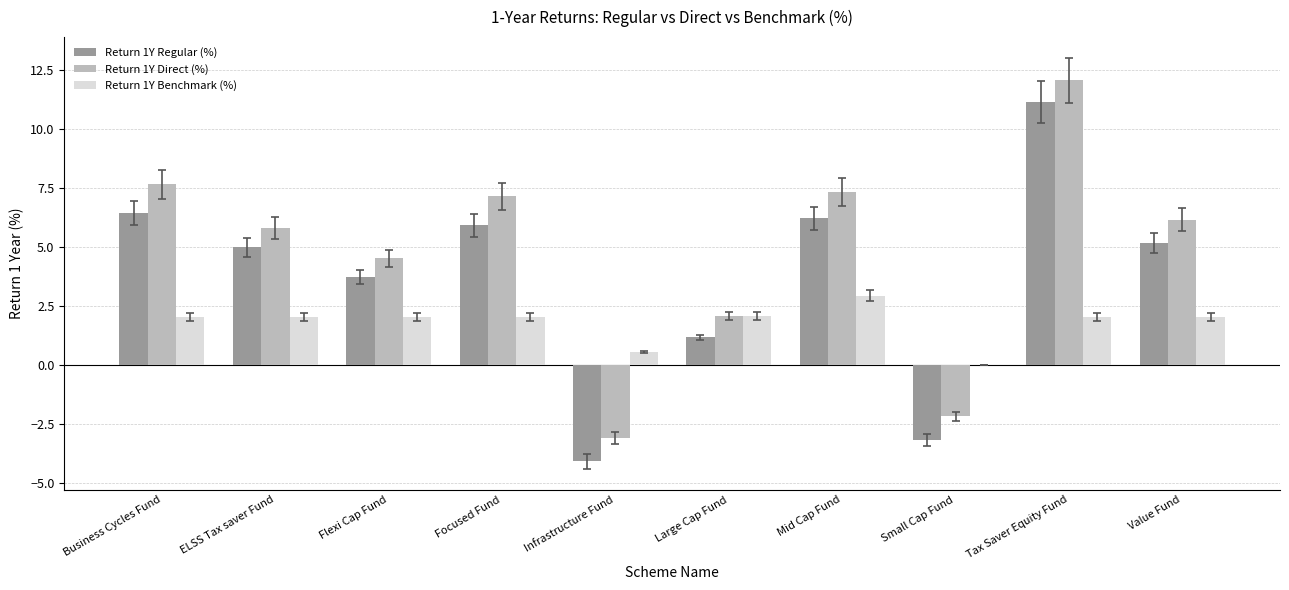

What is the sum of the Return 1Y Direct (%) values at Value Fund and ELSS Tax saver Fund?

12.0